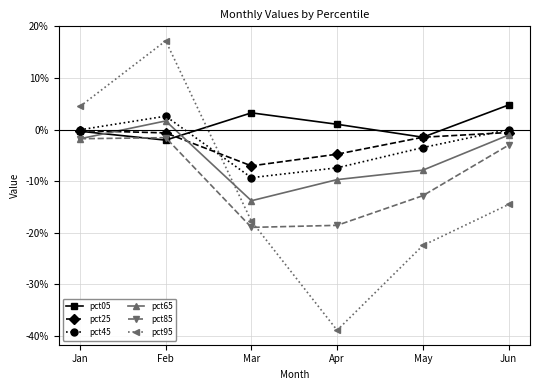

The pct85 series shows -0.1 at May. True or false?

True